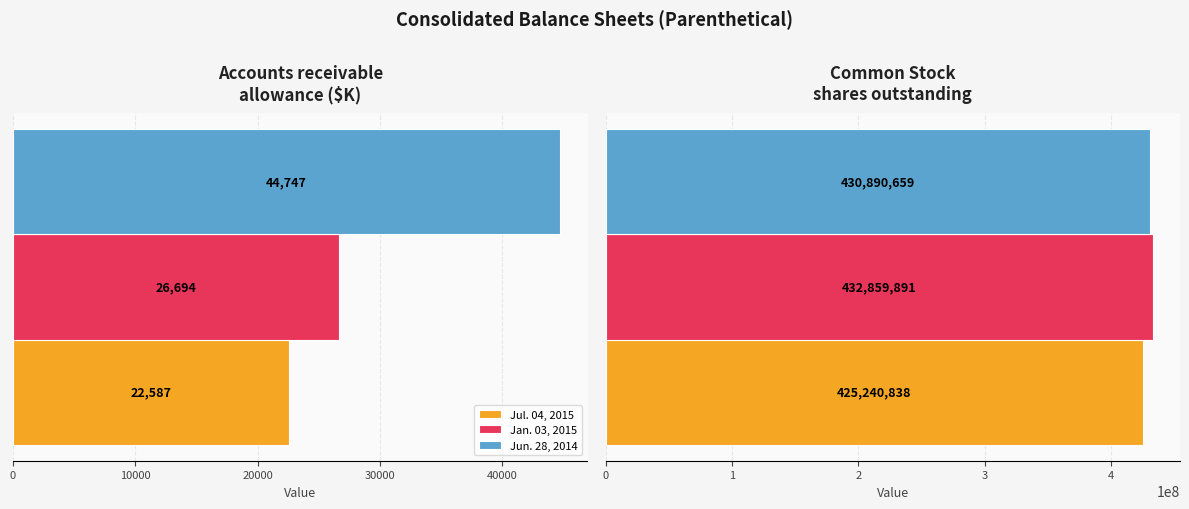

At how many categories does at least one series exceed 60068121?

1